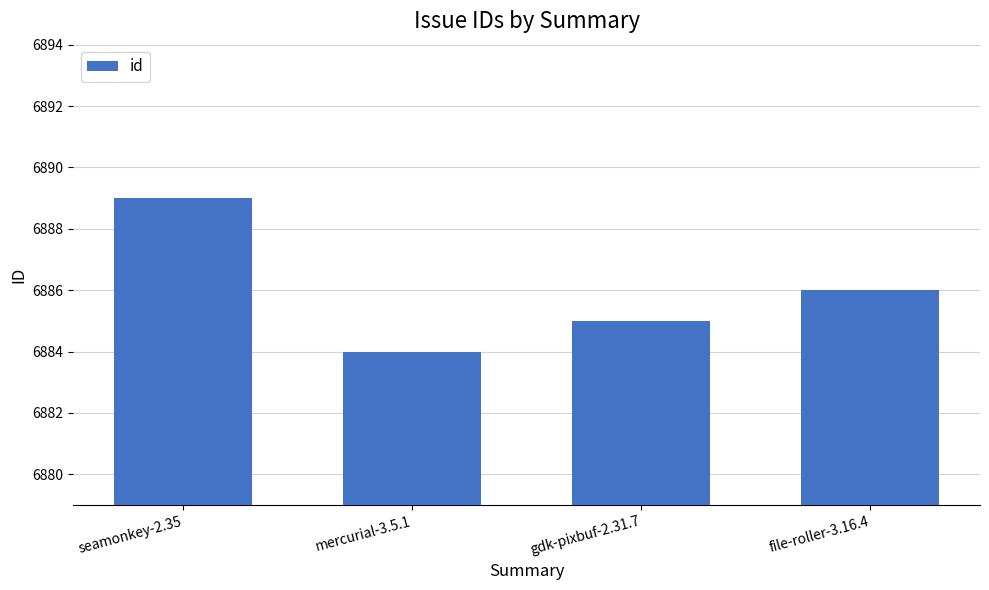

Rank the categories by value from highest to lowest.

seamonkey-2.35, file-roller-3.16.4, gdk-pixbuf-2.31.7, mercurial-3.5.1